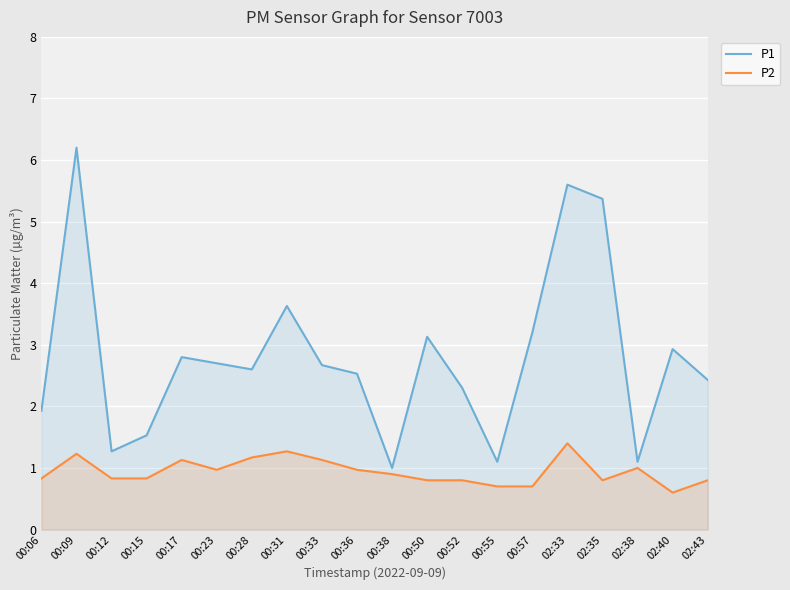

How many data points does each series have?

20